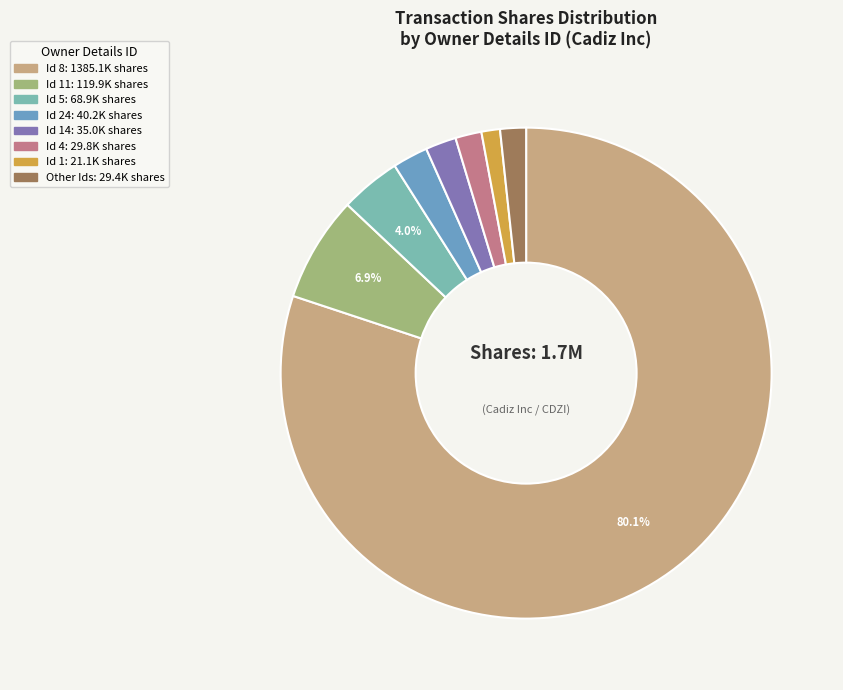

Is there any slice that represents more than half of the pie?

Yes